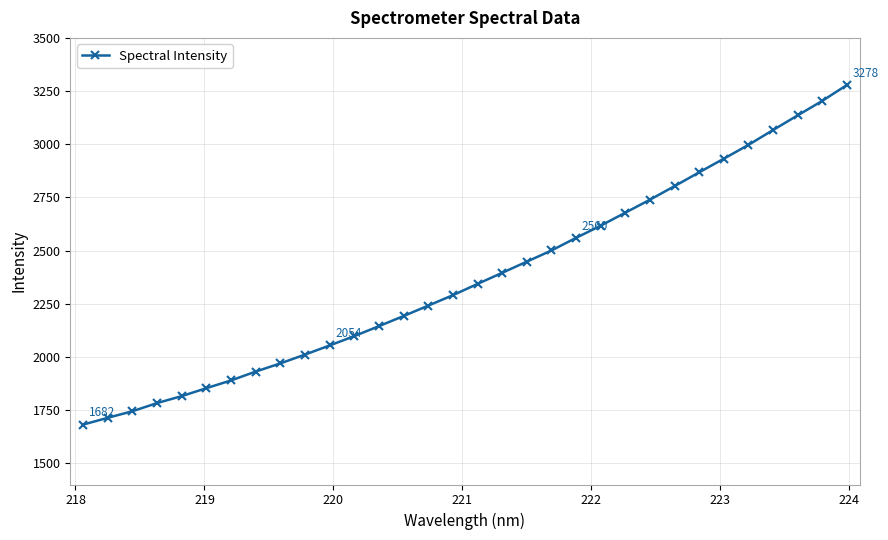

What is the value of the 20th point from the left?

2500.4